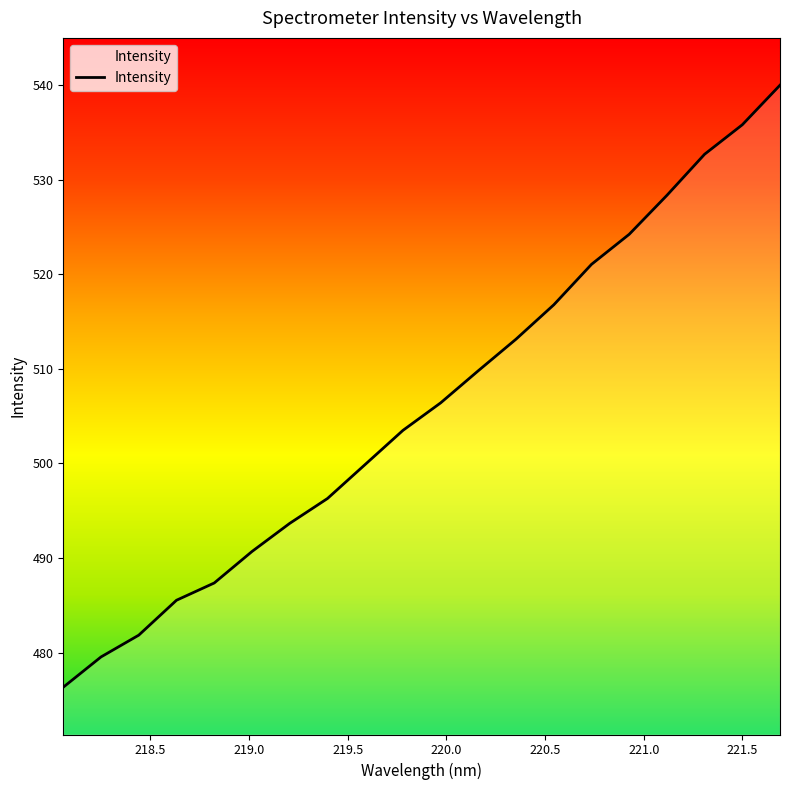

What is the greatest value displayed?

540.0